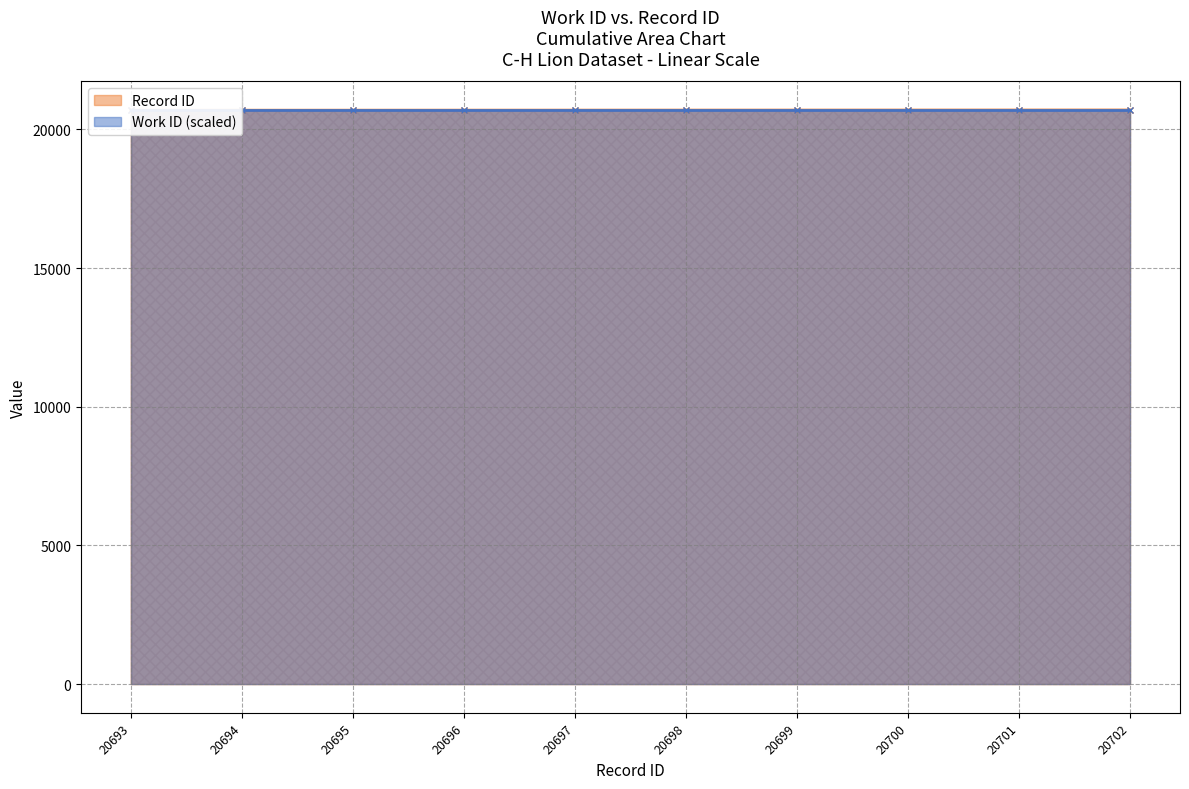

What is the value of the 8th point from the left?

20700